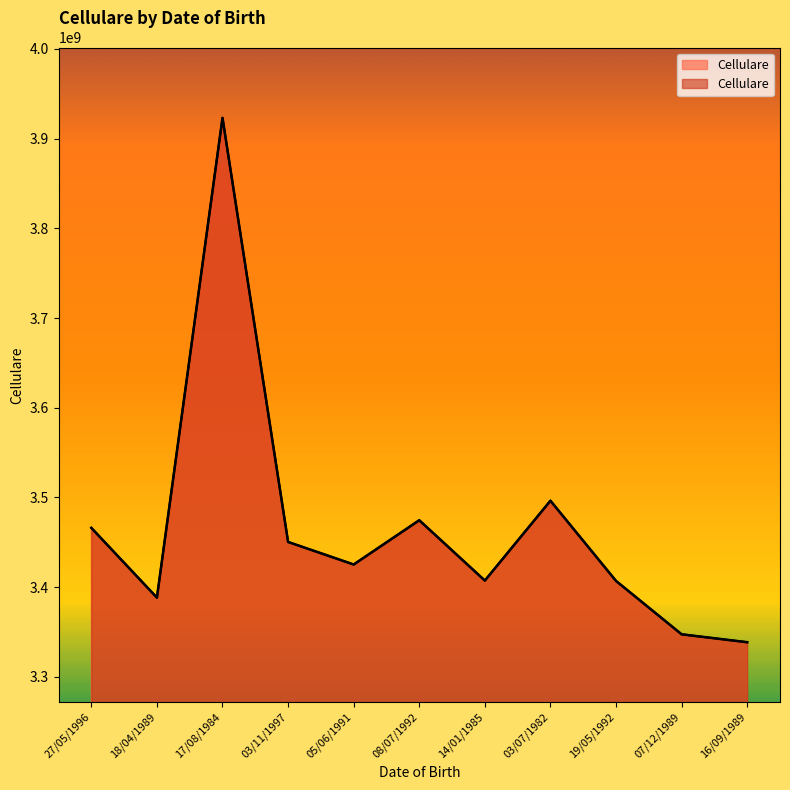

Which label corresponds to the largest value in the chart?

17/08/1984